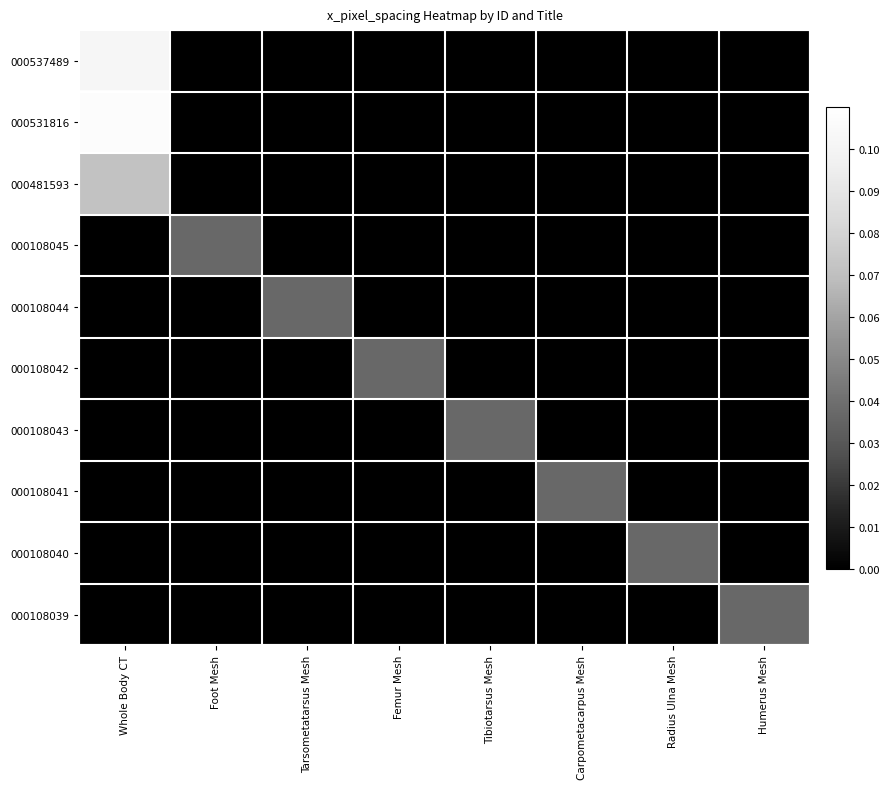

Which label corresponds to the largest value in the chart?

Whole Body CT